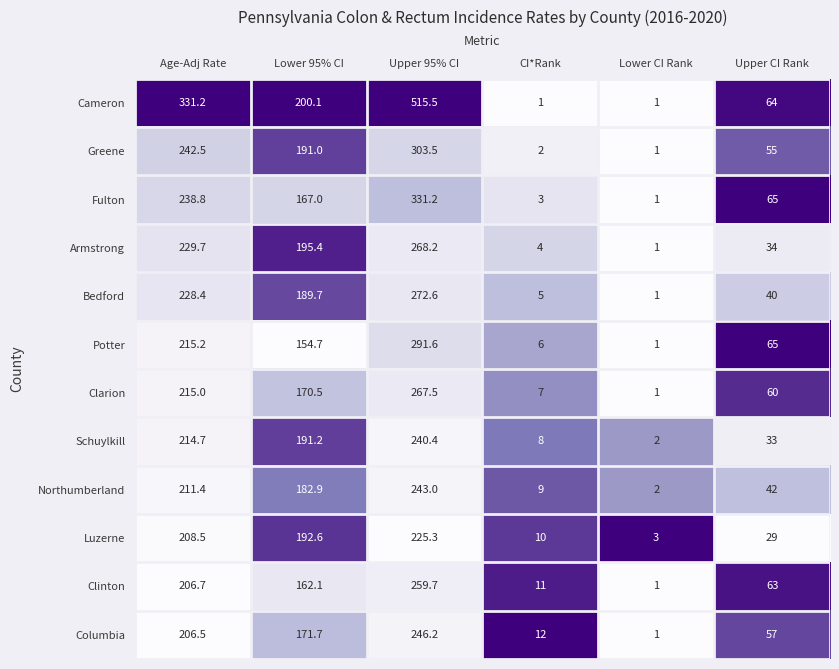

At which label does Luzerne reach its peak?

Upper 95% CI